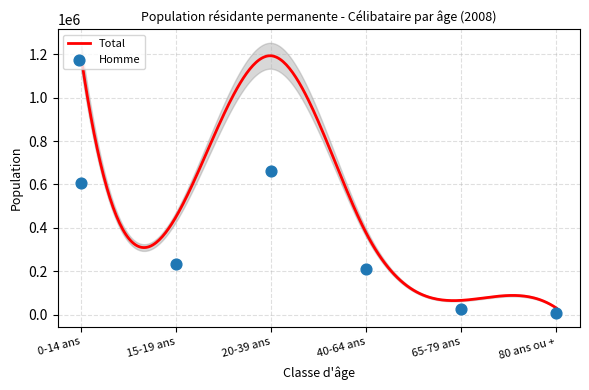

What is the lowest value of the Total series?

31153.0